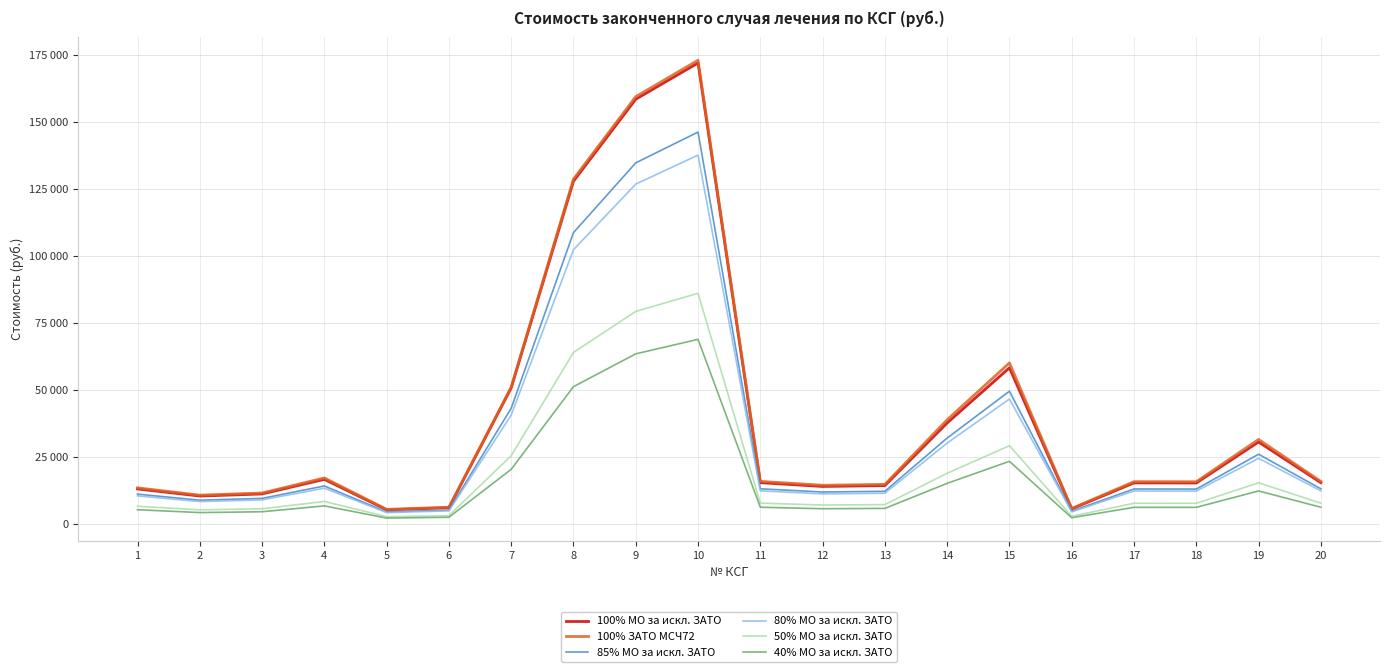

True or false: 80% МО за искл. ЗАТО and 100% ЗАТО МСЧ72 cross at least once.

False